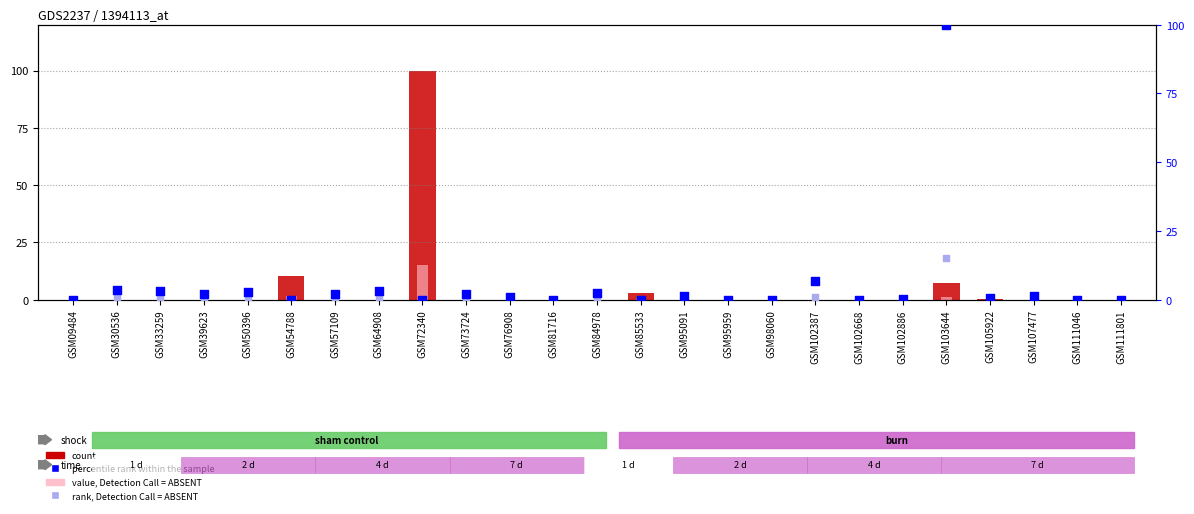

Which series has the largest Y range (max minus min)?

percentile rank within the sample